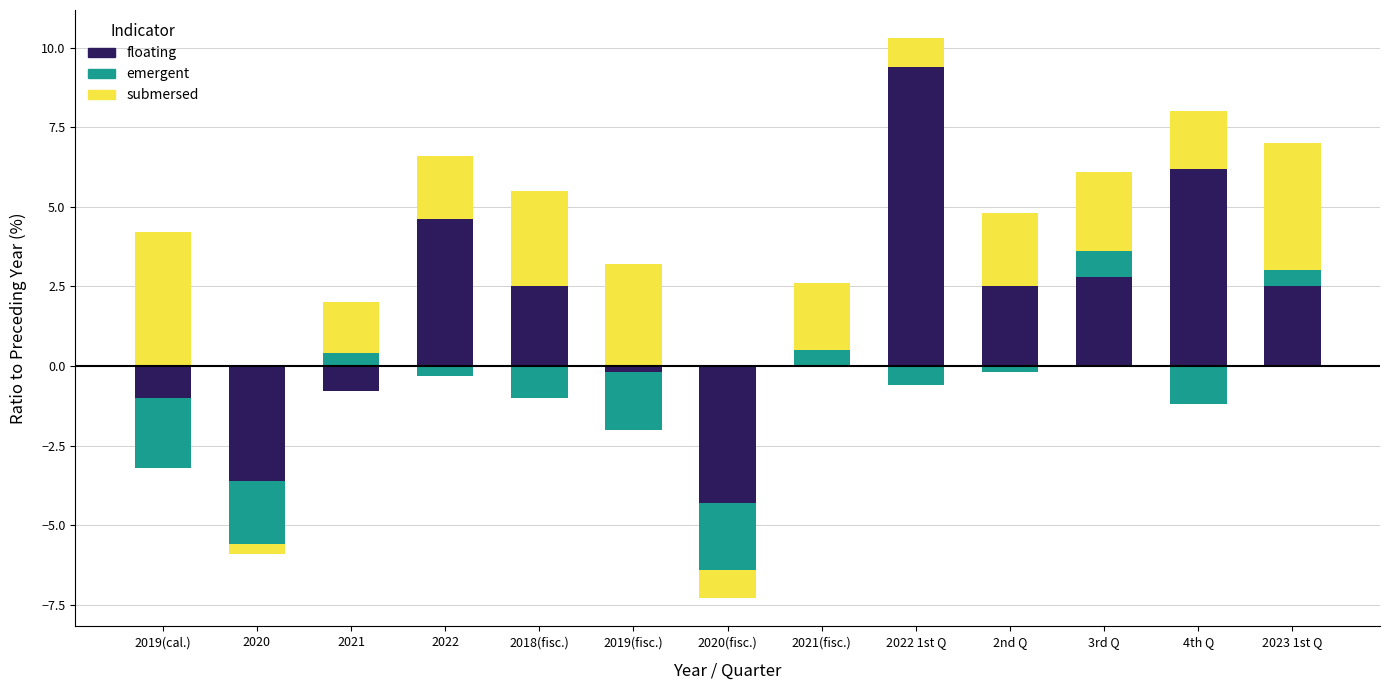

List the series in order of their peak value, highest first.

floating, submersed, emergent